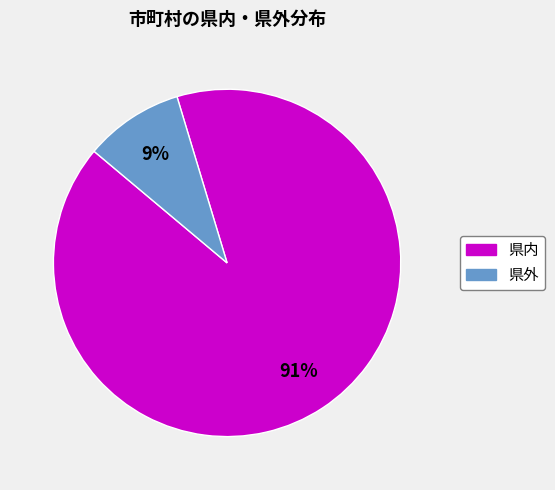

To the nearest percent, what is the difference between the largest and smallest slice percentages?

82%